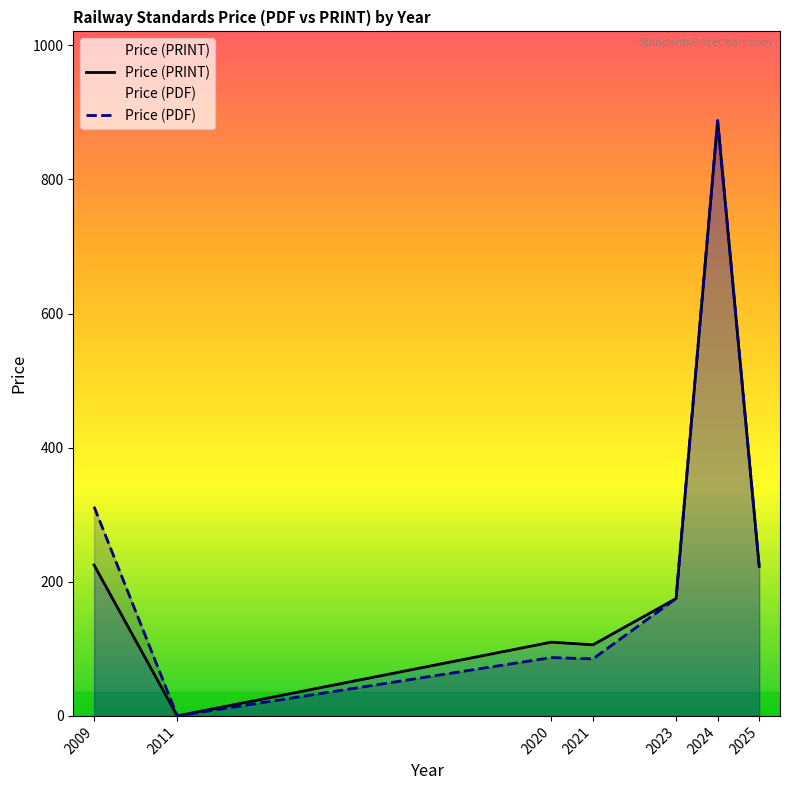

Does the chart display data point markers on the line(s)?

No